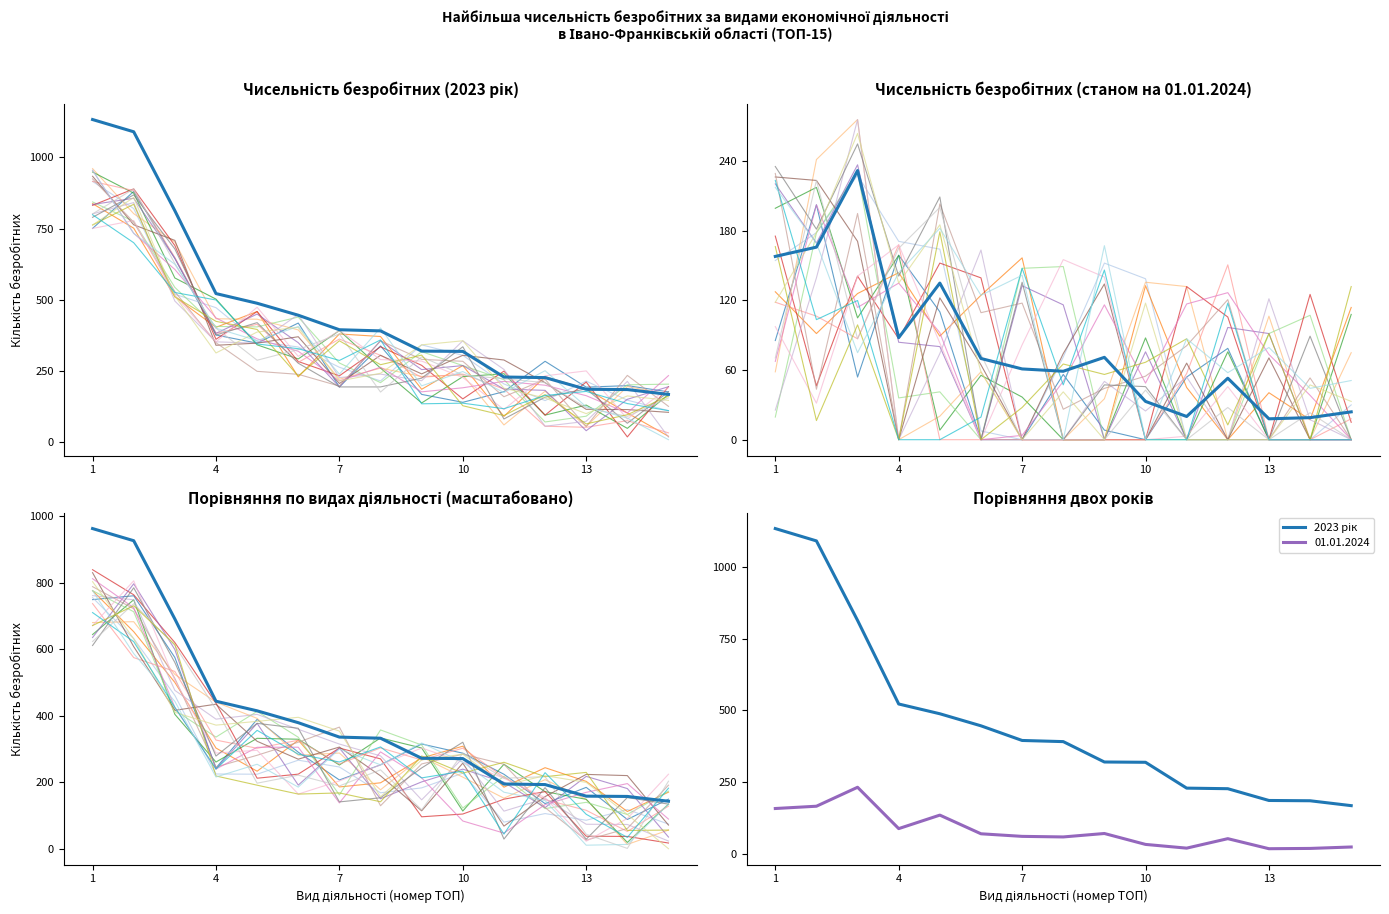

How many series are shown in this chart?

2